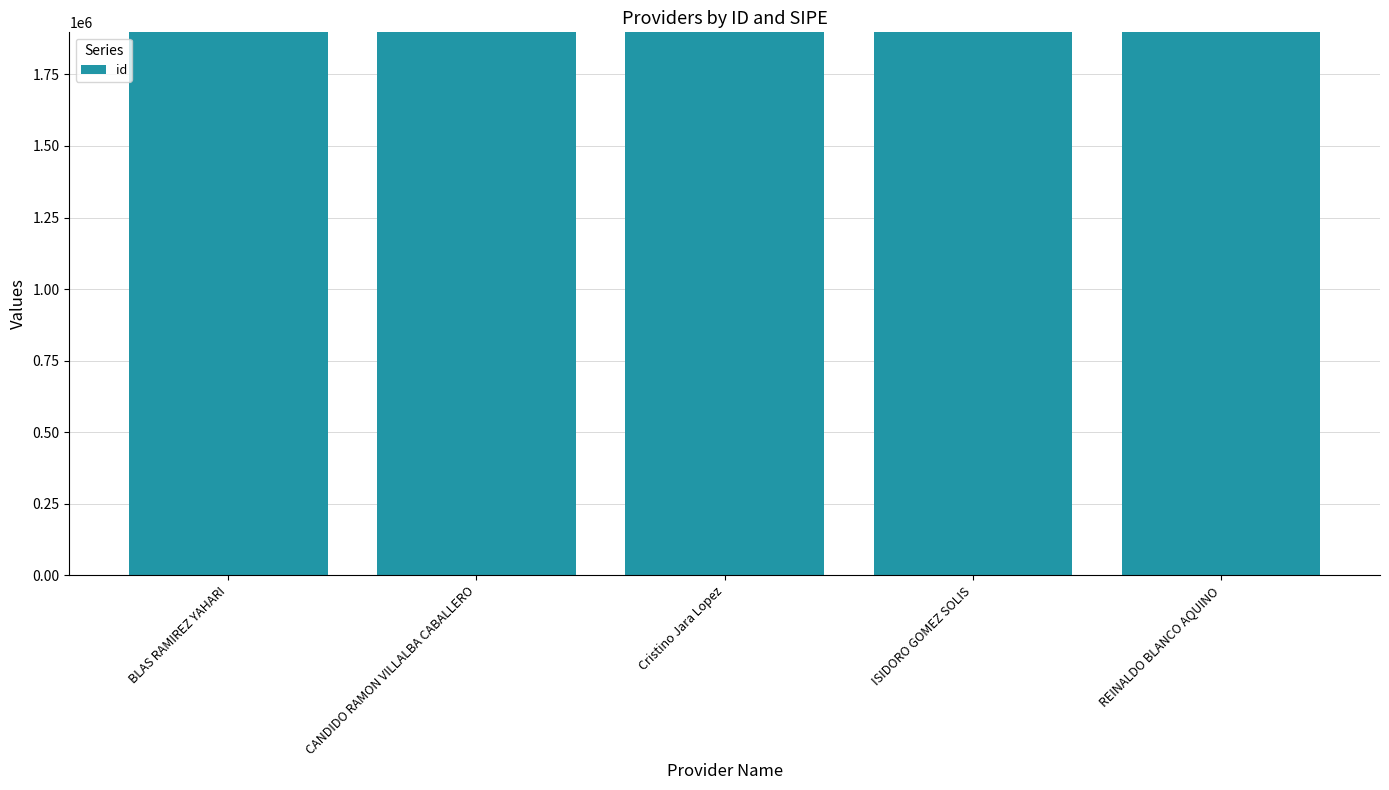

Rank the categories by value from highest to lowest.

REINALDO BLANCO AQUINO, CANDIDO RAMON VILLALBA CABALLERO, Cristino Jara Lopez, BLAS RAMIREZ YAHARI, ISIDORO GOMEZ SOLIS